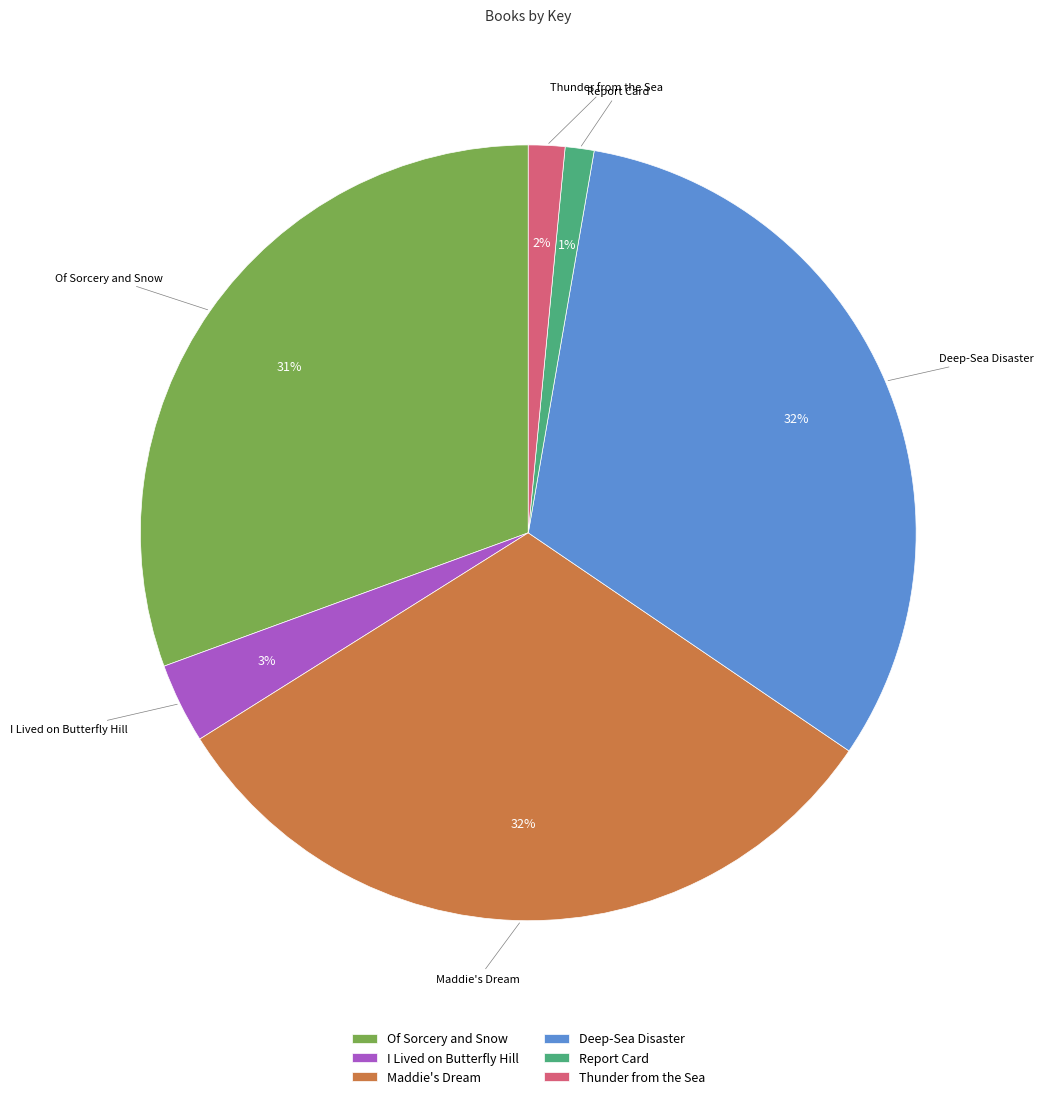

Between Maddie's Dream and Thunder from the Sea, which is larger?

Maddie's Dream